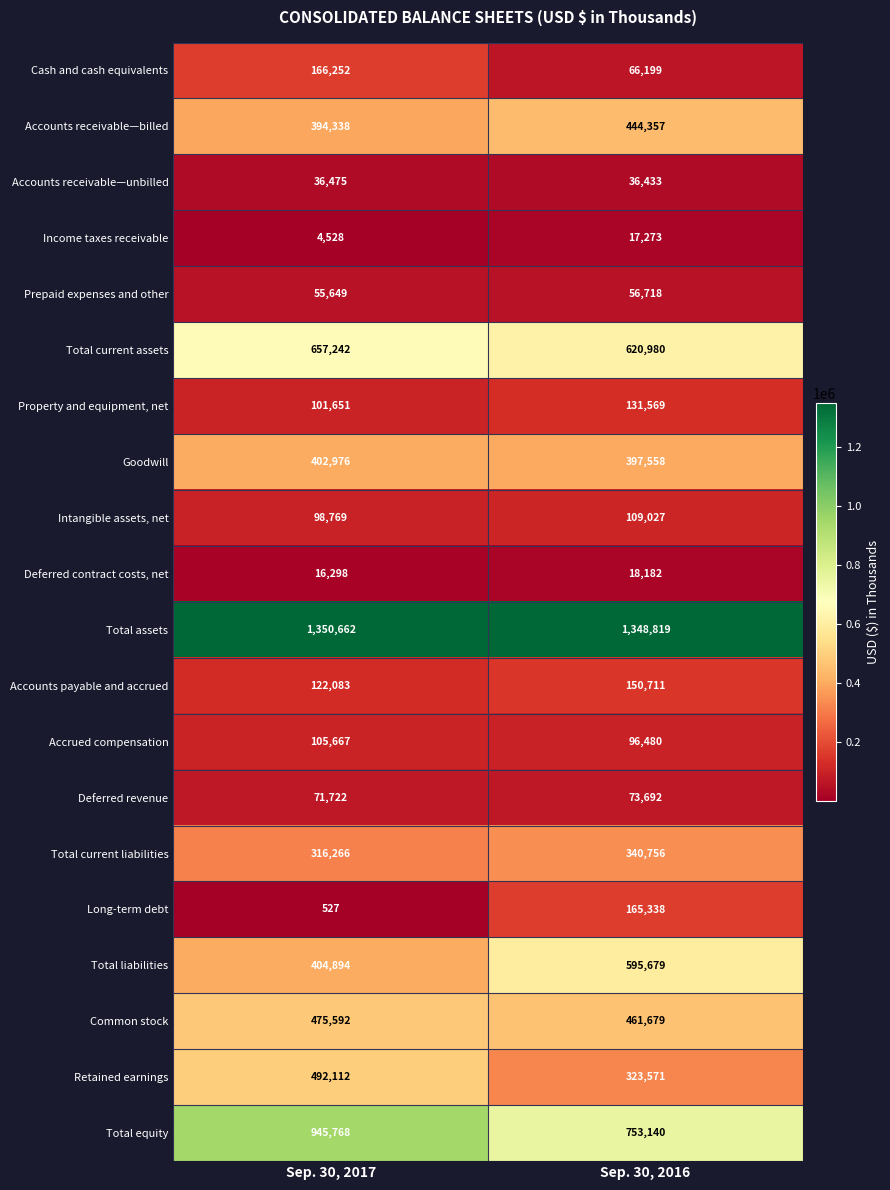

How many series are shown in this chart?

20